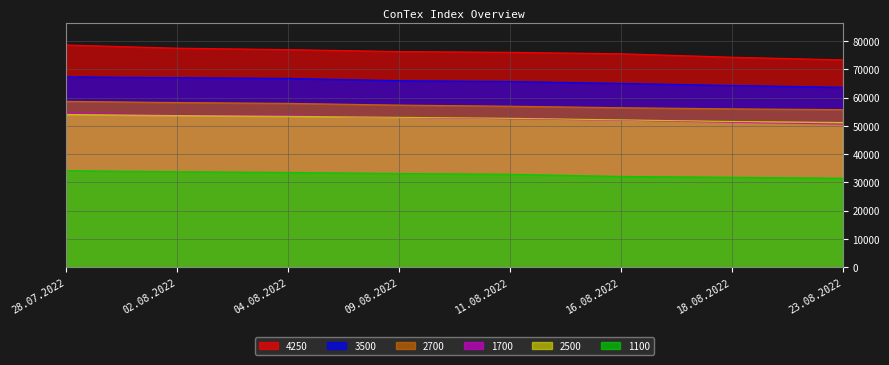

True or false: 3500 and 2700 intersect in this chart.

False